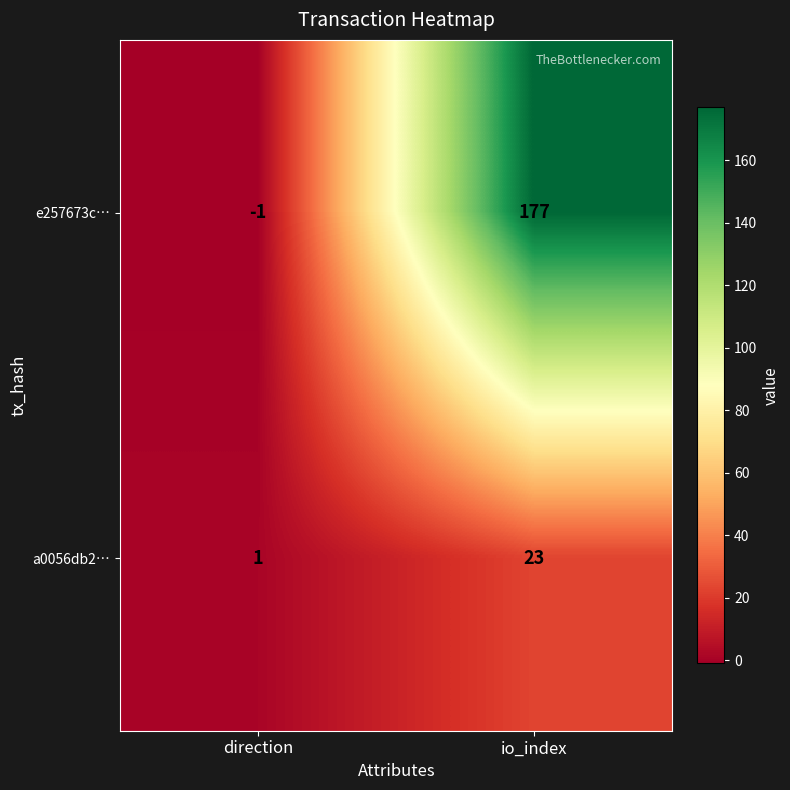

At how many categories does at least one series exceed 30?

1